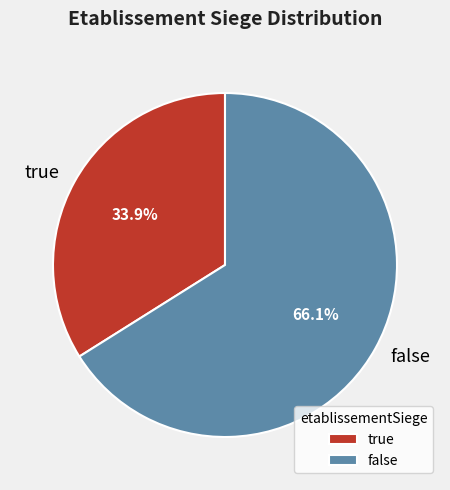

How many segments does this pie chart have?

2